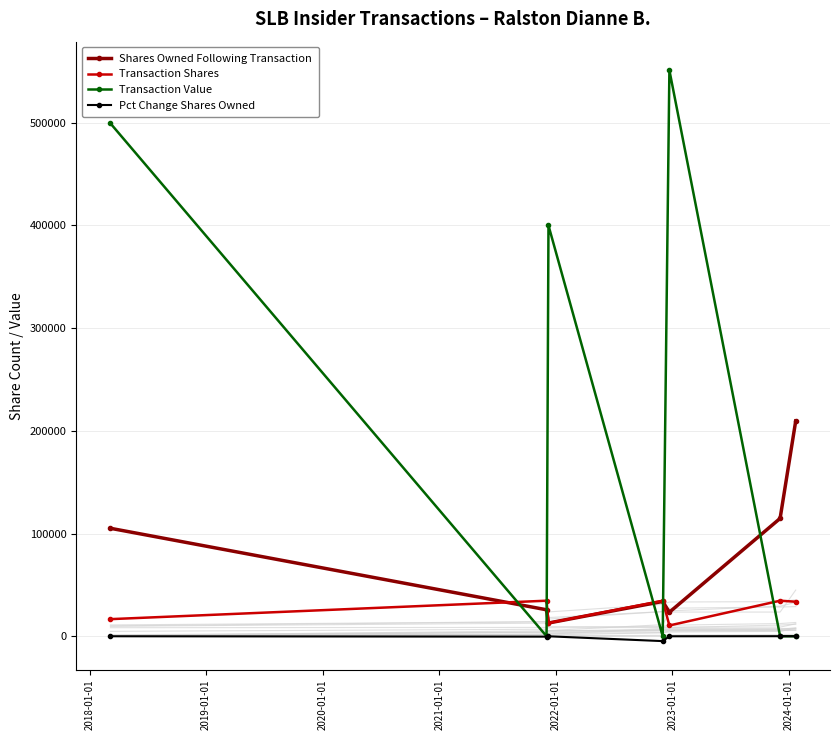

True or false: Transaction Value has more than 0 points higher than both neighbors.

True